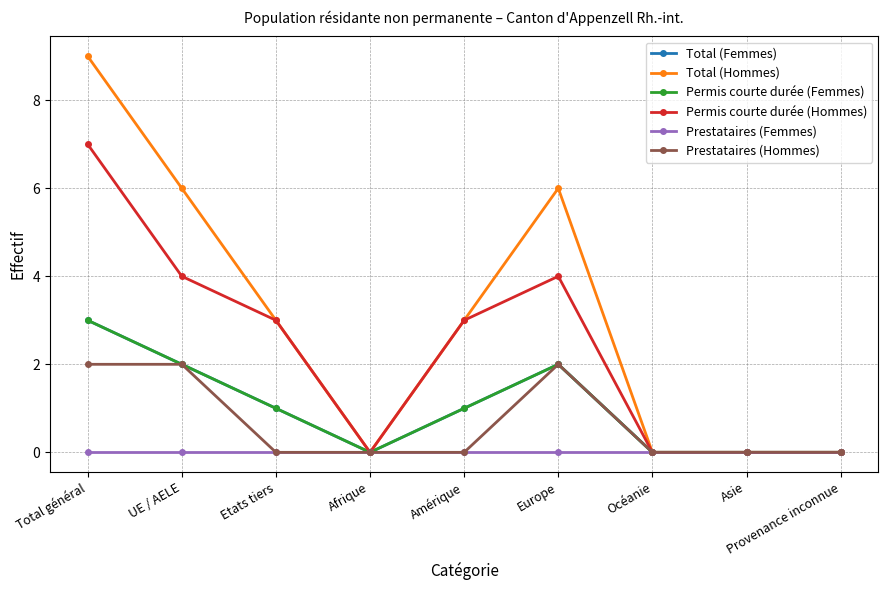

Reading right to left, list all the values displayed in this chart.

Total (Femmes): Provenance inconnue=0	Asie=0	Océanie=0	Europe=2	Amérique=1	Afrique=0	Etats tiers=1	UE / AELE=2	Total général=3
Total (Hommes): Provenance inconnue=0	Asie=0	Océanie=0	Europe=6	Amérique=3	Afrique=0	Etats tiers=3	UE / AELE=6	Total général=9
Permis courte durée (Femmes): Provenance inconnue=0	Asie=0	Océanie=0	Europe=2	Amérique=1	Afrique=0	Etats tiers=1	UE / AELE=2	Total général=3
Permis courte durée (Hommes): Provenance inconnue=0	Asie=0	Océanie=0	Europe=4	Amérique=3	Afrique=0	Etats tiers=3	UE / AELE=4	Total général=7
Prestataires (Femmes): Provenance inconnue=0	Asie=0	Océanie=0	Europe=0	Amérique=0	Afrique=0	Etats tiers=0	UE / AELE=0	Total général=0
Prestataires (Hommes): Provenance inconnue=0	Asie=0	Océanie=0	Europe=2	Amérique=0	Afrique=0	Etats tiers=0	UE / AELE=2	Total général=2